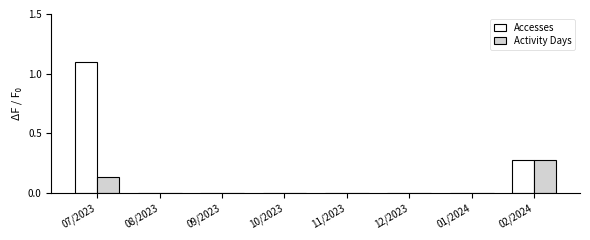

Which category has the highest value across all series?

07/2023